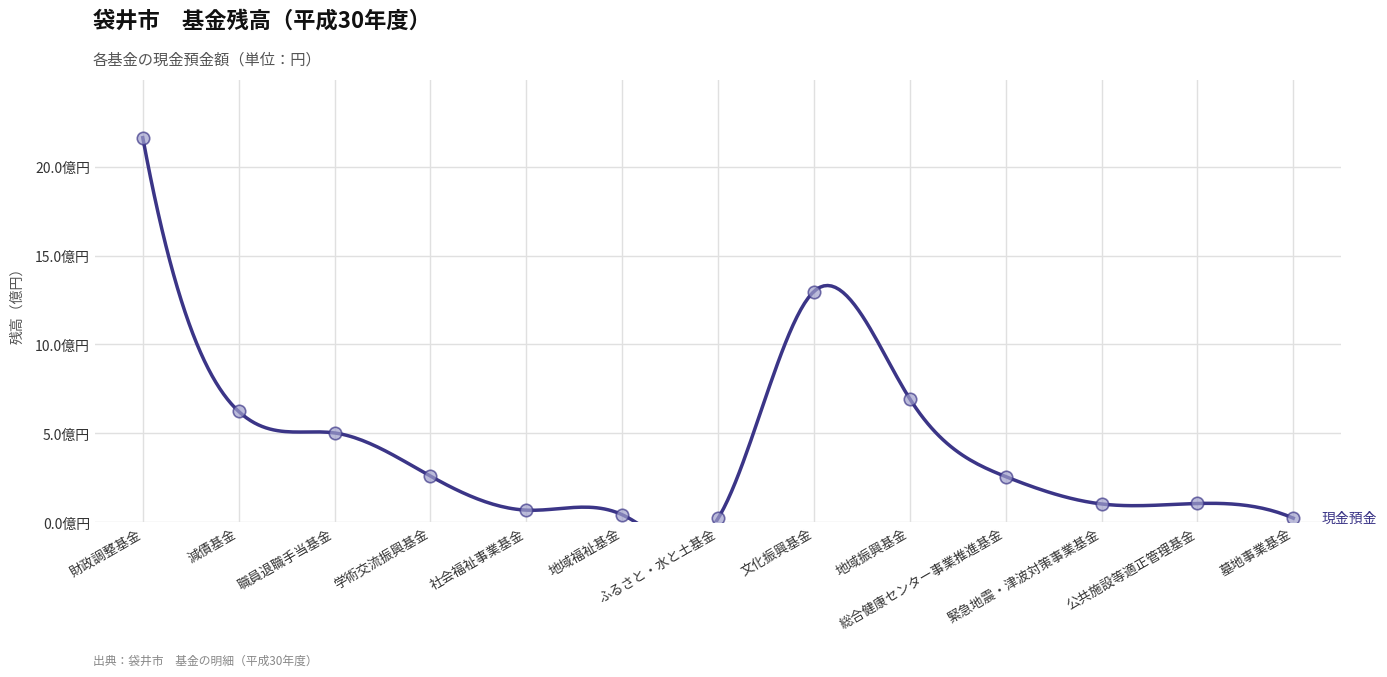

Which has a higher value, ふるさと・水と土基金 or 地域福祉基金?

地域福祉基金